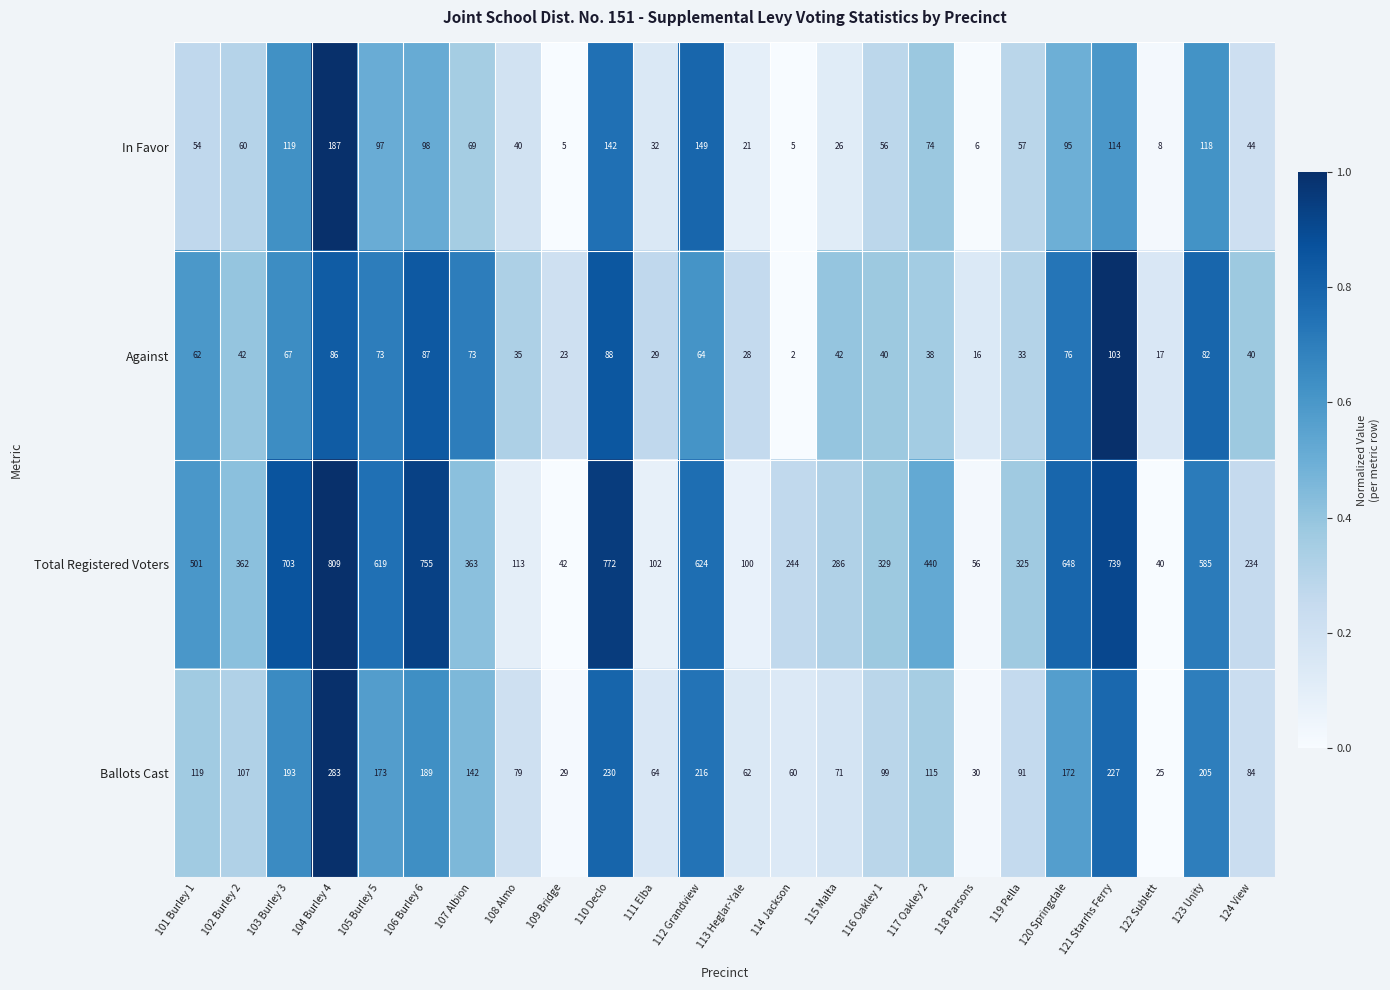

At 116 Oakley 1, list the series in order from largest to smallest.

Total Registered Voters, Ballots Cast, In Favor, Against